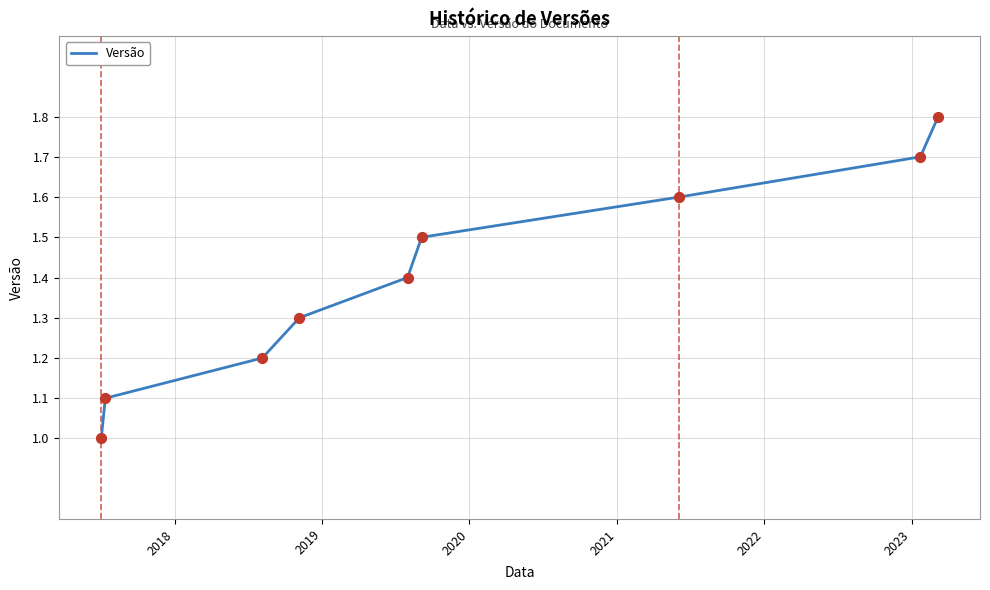

What is the smallest value displayed?

1.0